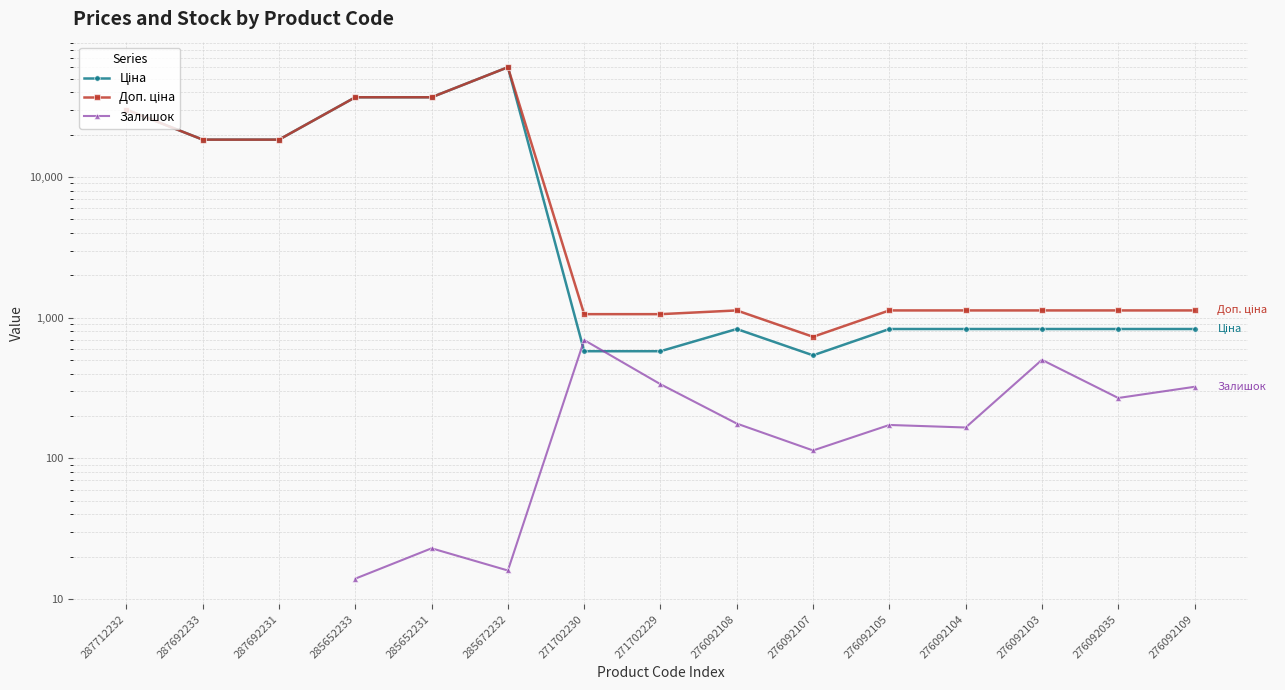

Between which two adjacent categories do Ціна and Залишок first intersect?

285672232 and 271702230